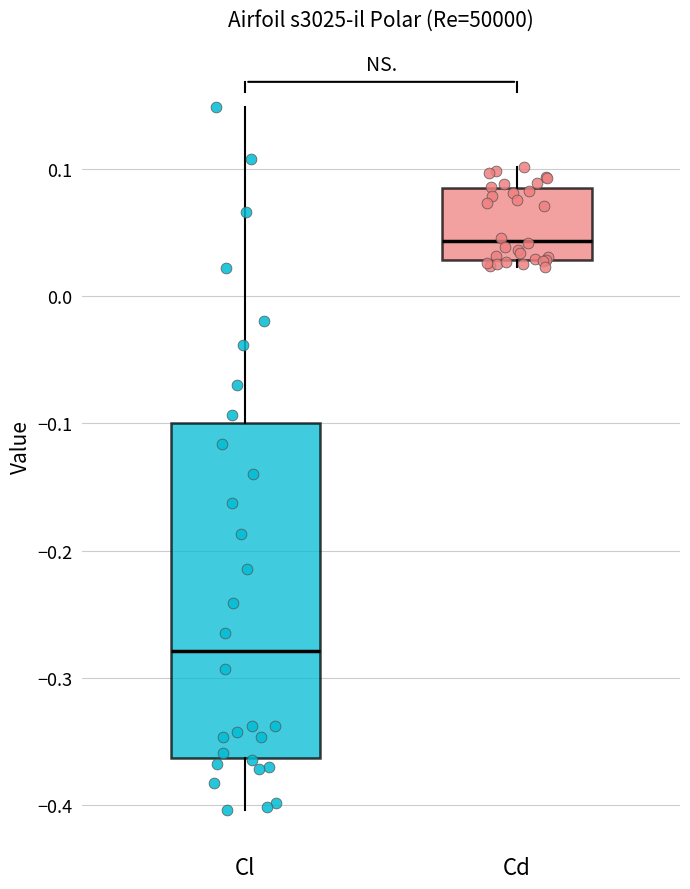

Reading left to right, transcribe this box plot: for each box, give where its median line is, the range the box spans, and where its two whiskers end, as read against the y-axis. The values are not printed on the chart, so give them approximately, as read against the axis.

Cl: median -0.28, box -0.36 to -0.10, whiskers -0.40 to 0.15
Cd: median 0.04, box 0.03 to 0.09, whiskers 0.02 to 0.10